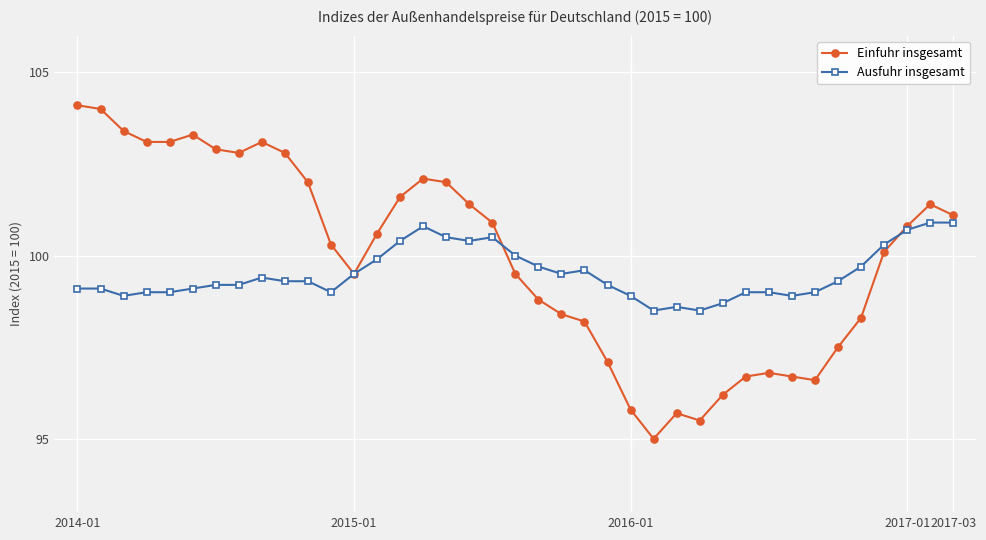

Does the chart display data point markers on the line(s)?

Yes